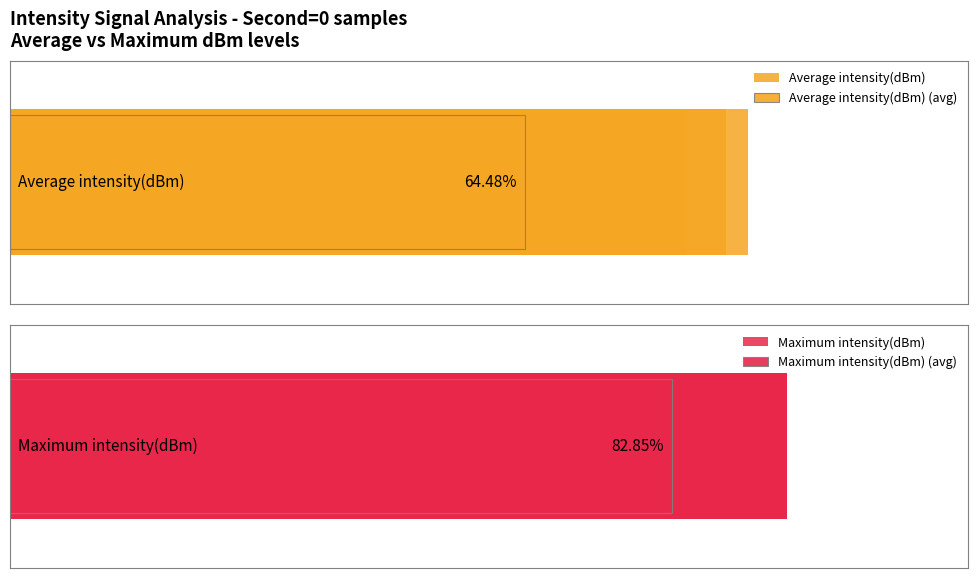

True or false: Maximum intensity(dBm) has a value of 145.8 at 2.

False